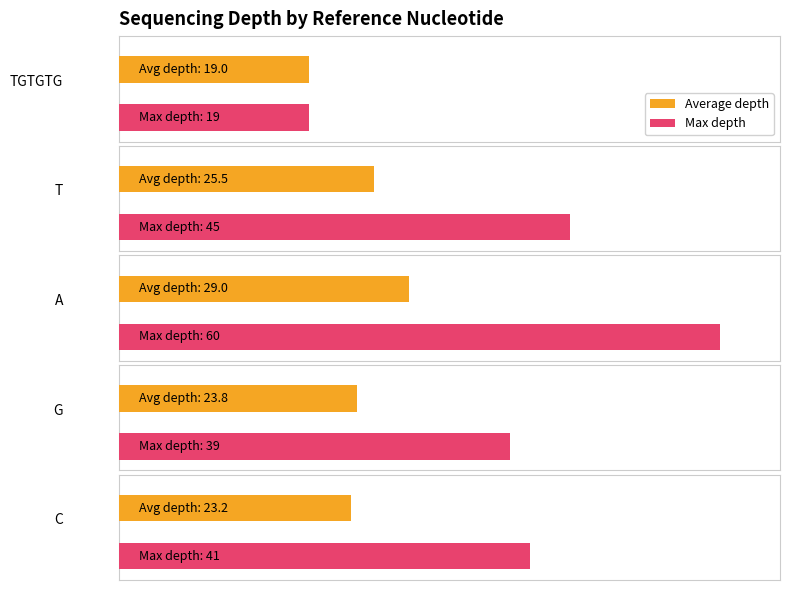

Where does the Average depth series first go above 23?

1